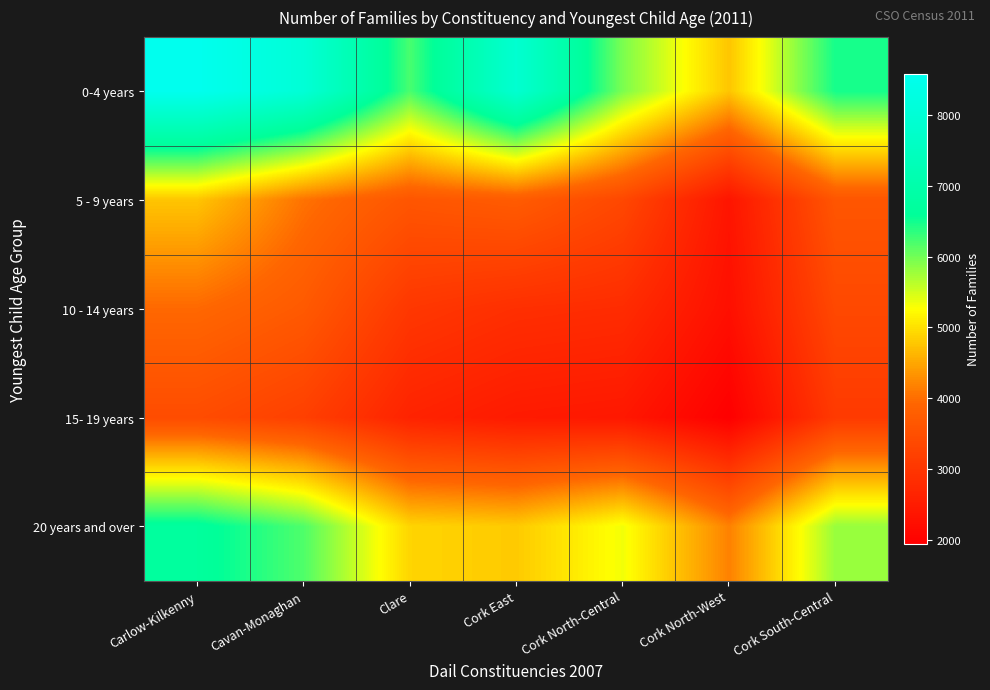

How many categories are shown in the chart?

7